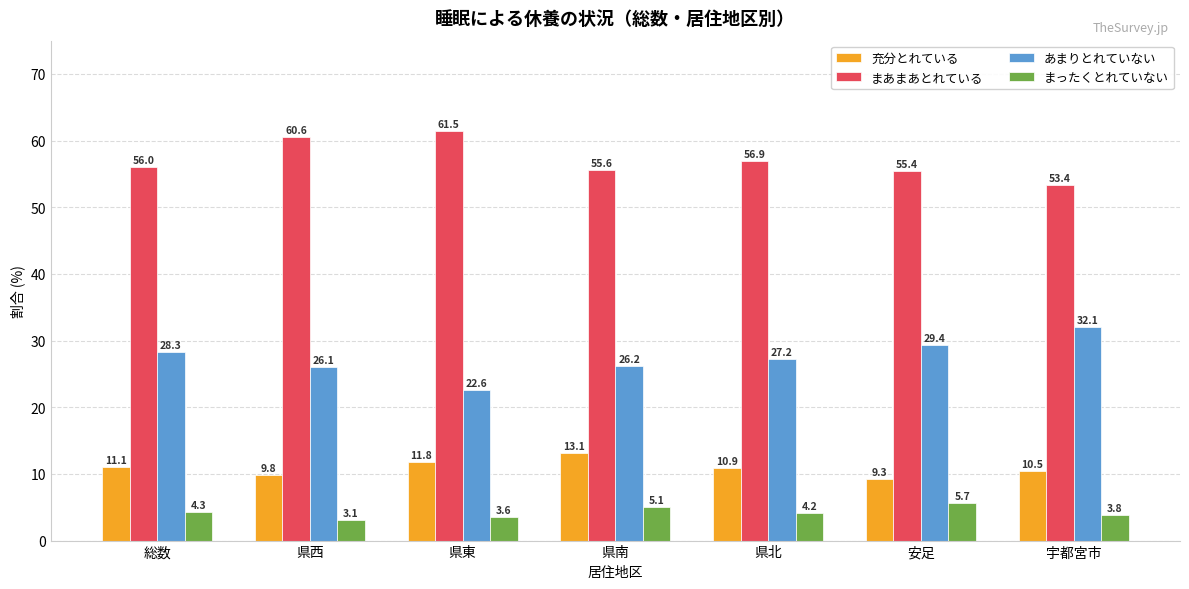

What is the maximum value shown in the chart?

61.5